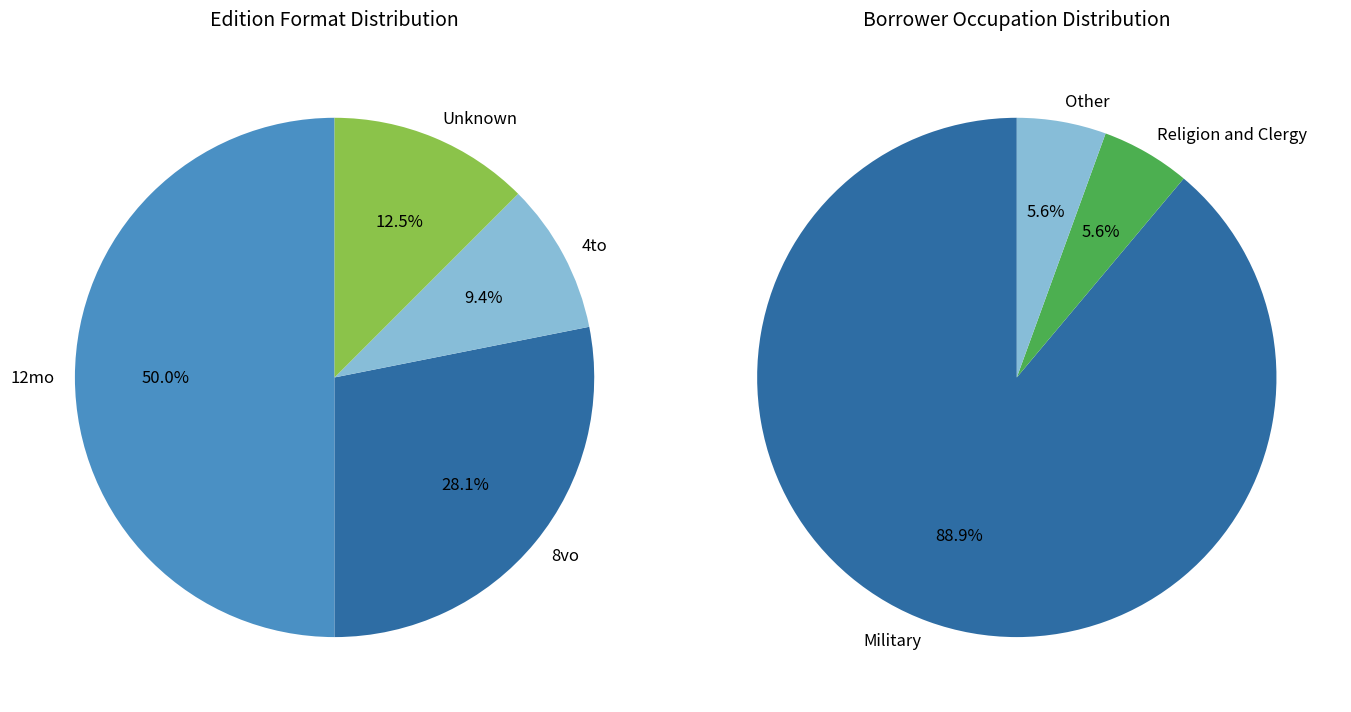

Is Female the majority of the pie?

No